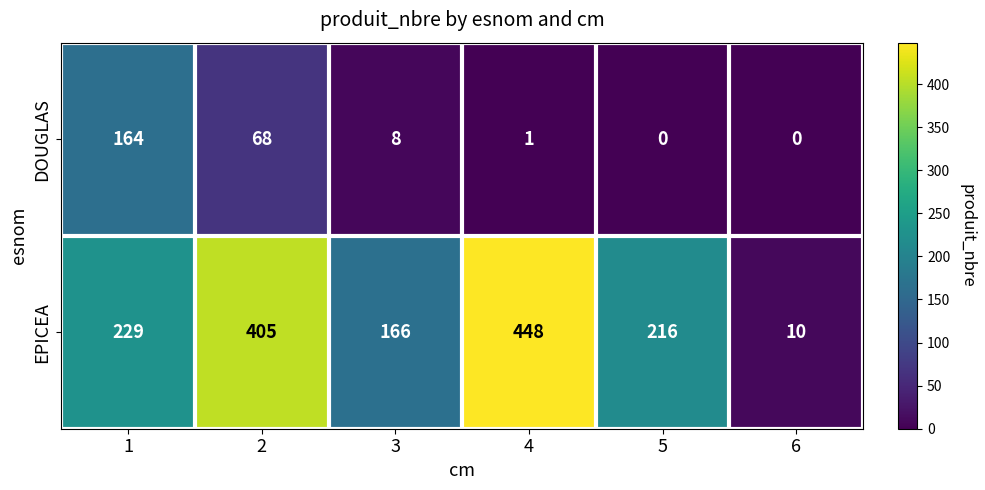

At which category is the sum across all series the highest?

2